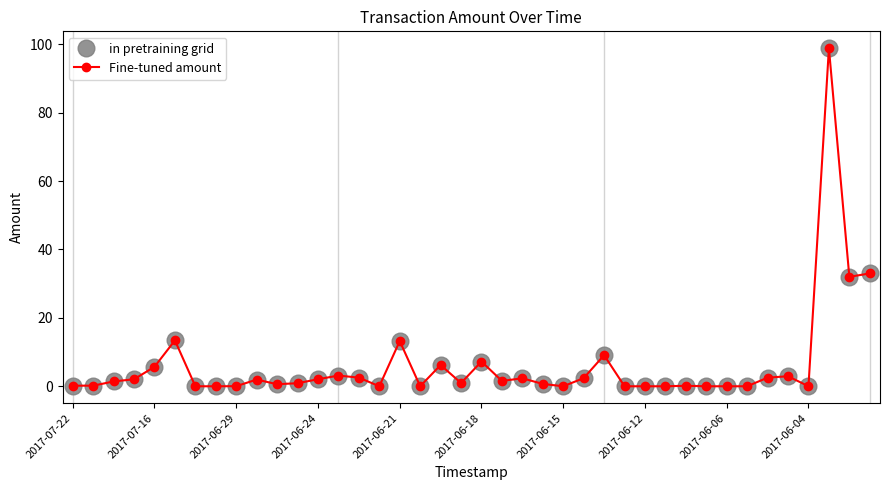

Which series has the largest range (max minus min)?

in pretraining grid